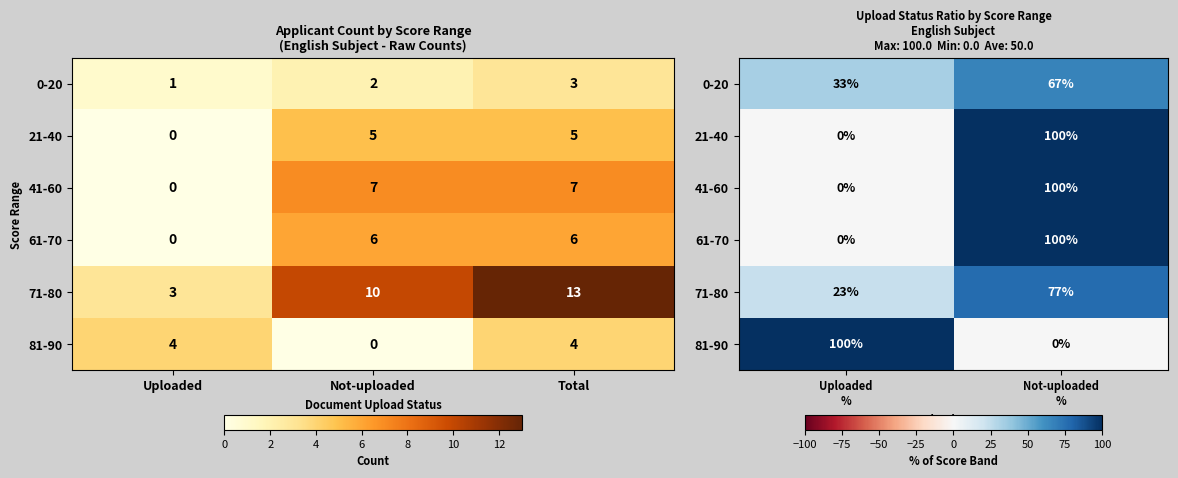

What is the difference between the highest and lowest values at Uploaded %?

100.0